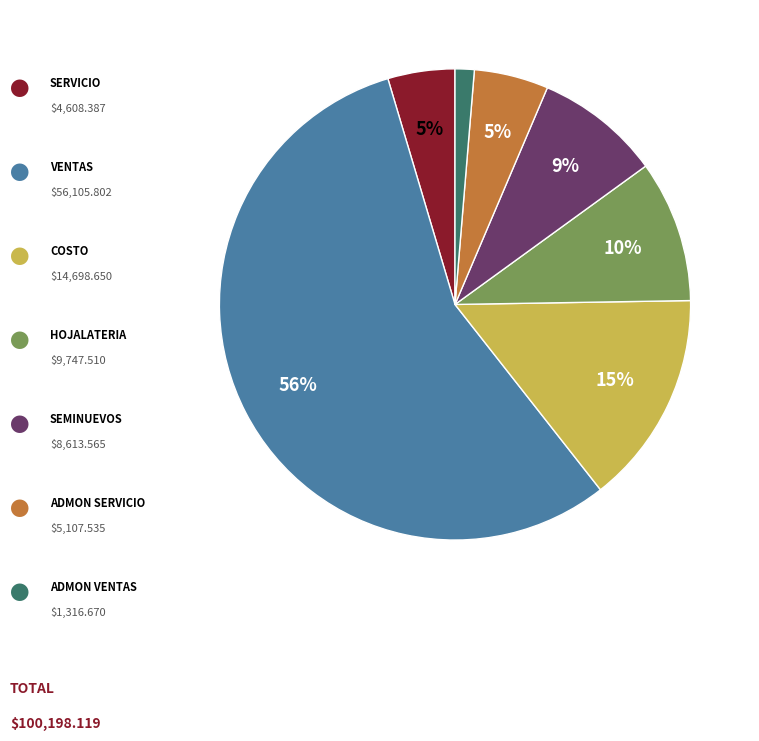

To the nearest percent, what is the average slice percentage?

14%